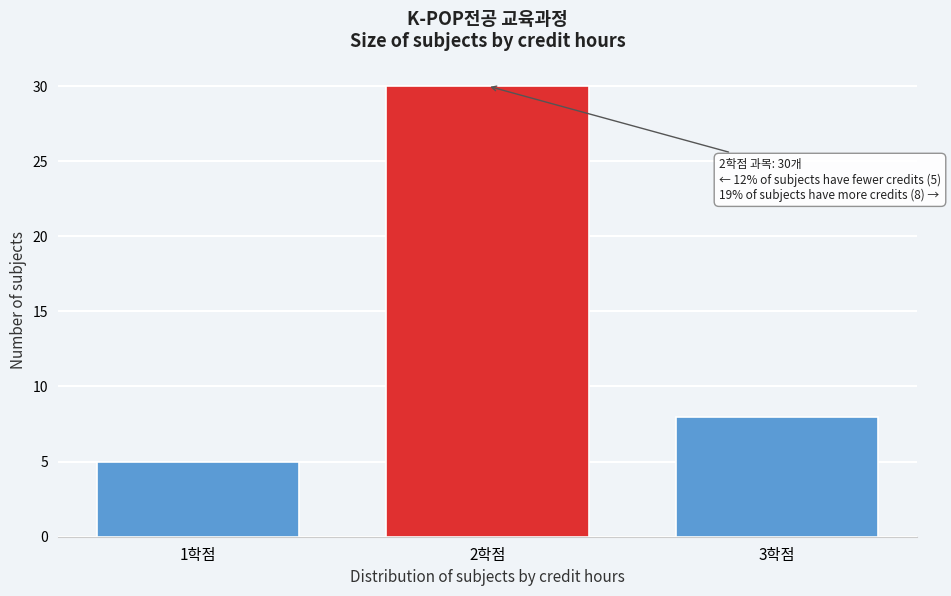

Reading left to right, transcribe all the data shown in this chart.

1학점=5	2학점=30	3학점=8